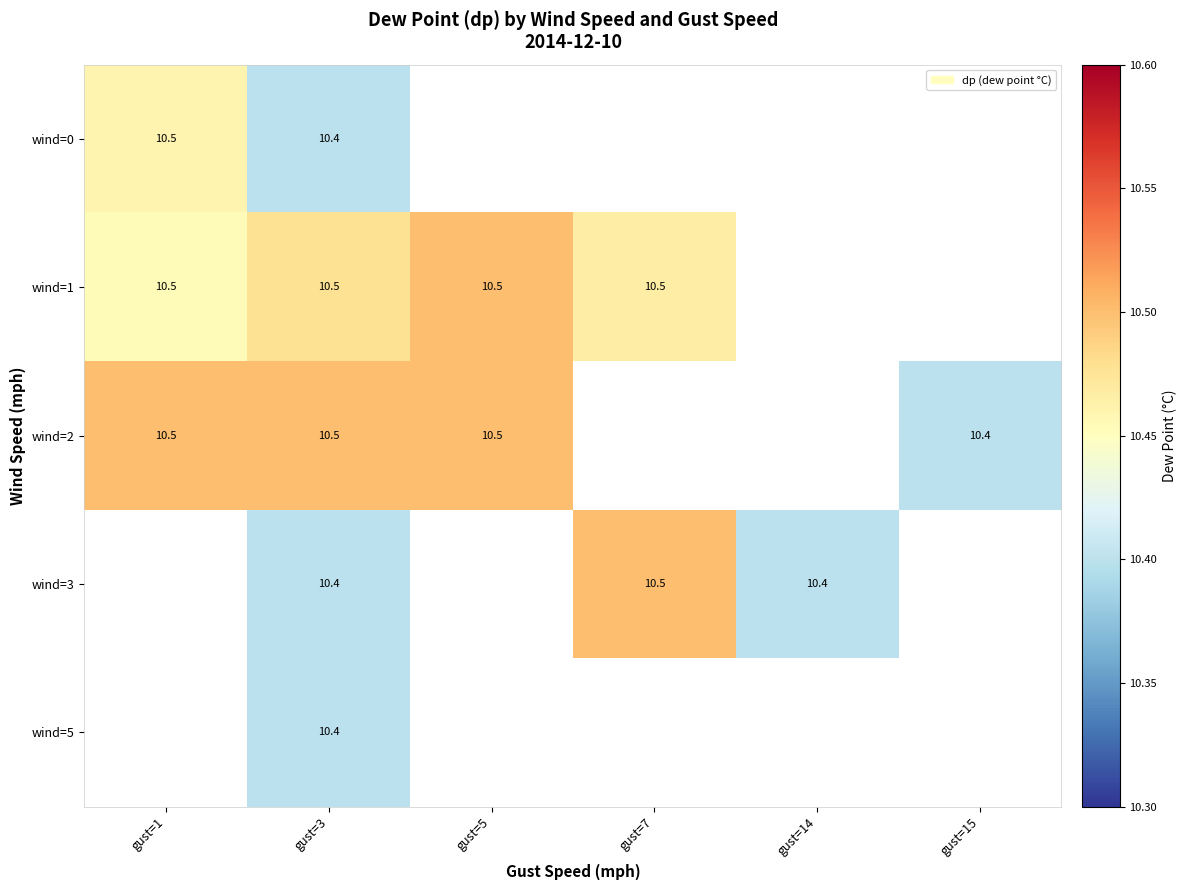

The value of wind=1 at gust=5 is 2.9. True or false?

False